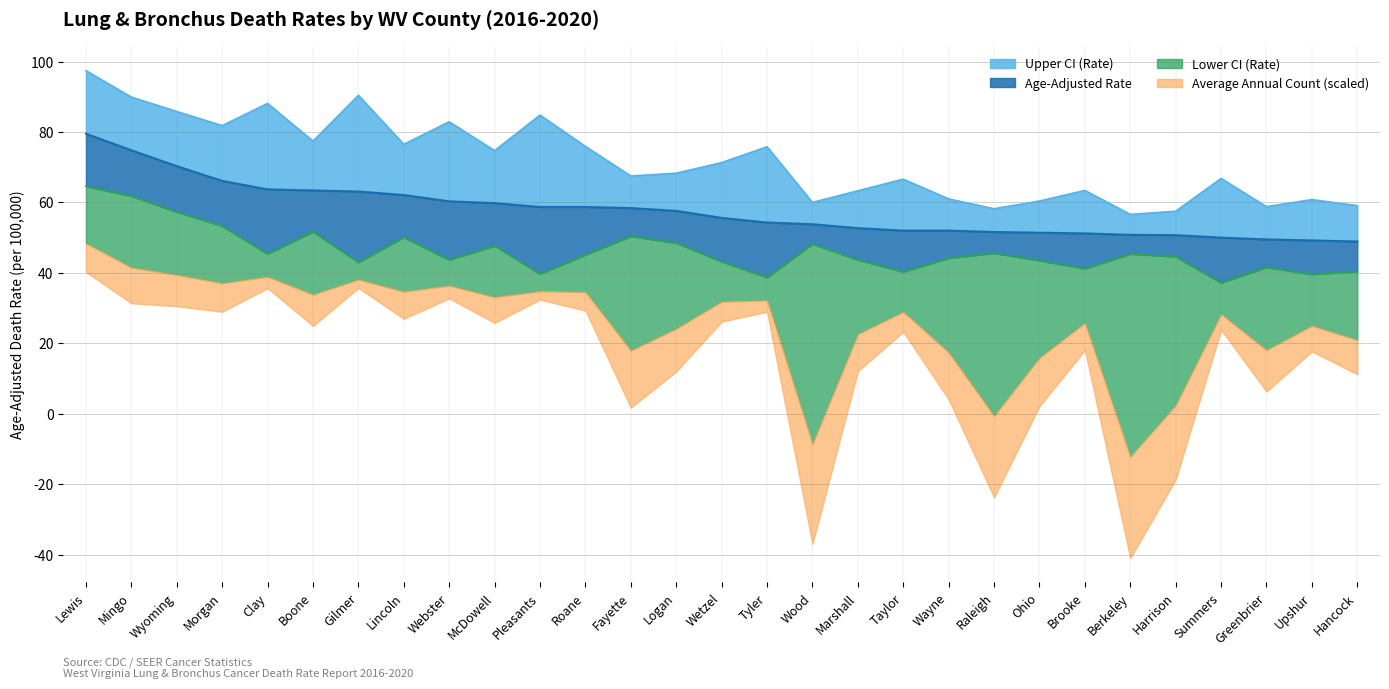

What is the label of the 1st point from the left?

Lewis